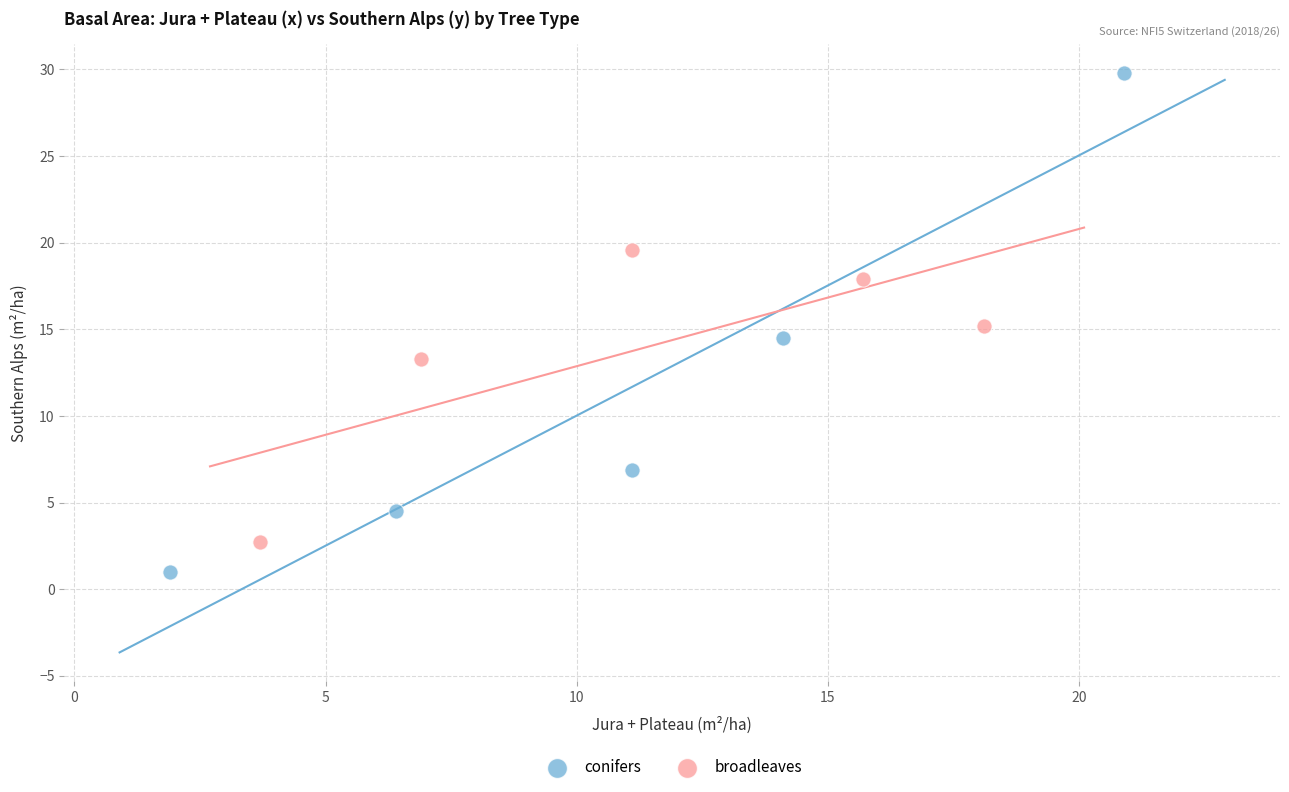

Which series contains the lowest Y value?

conifers